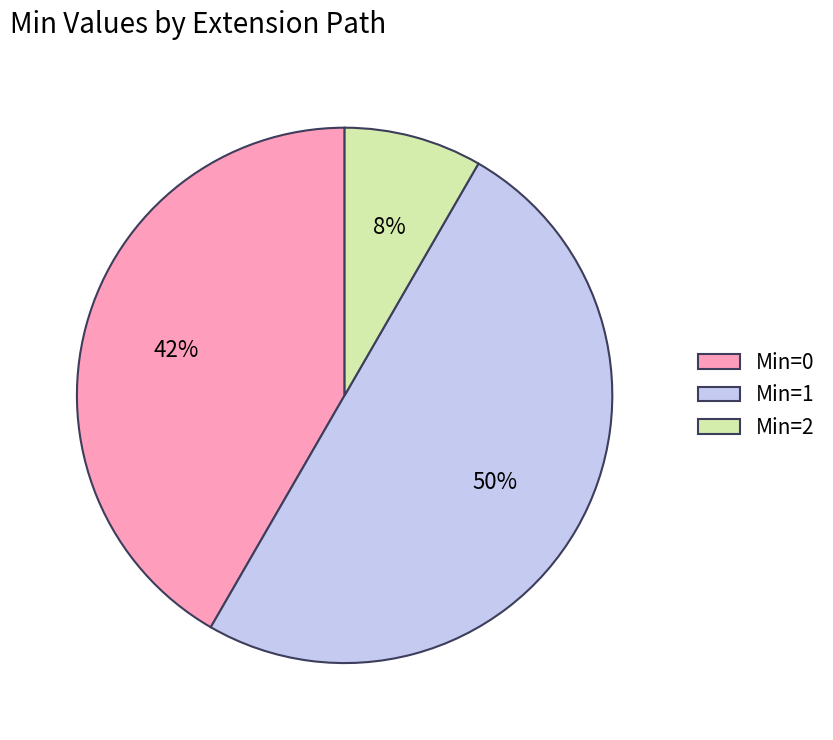

Count the number of slices in the pie.

3